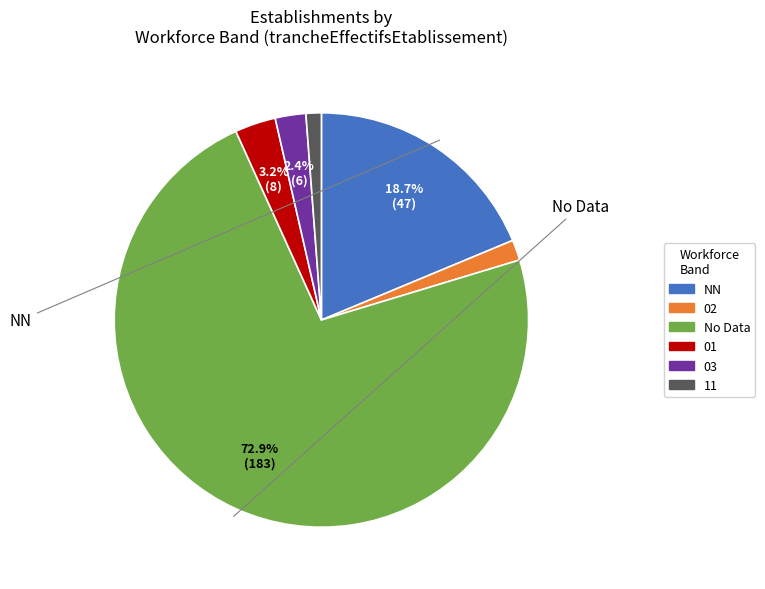

Does any single category account for the majority?

Yes